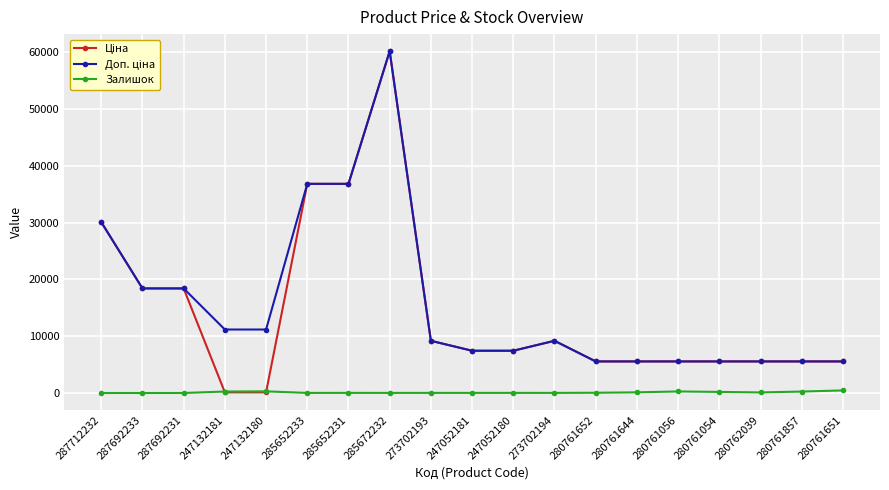

Which label corresponds to the largest value in the chart?

285672232